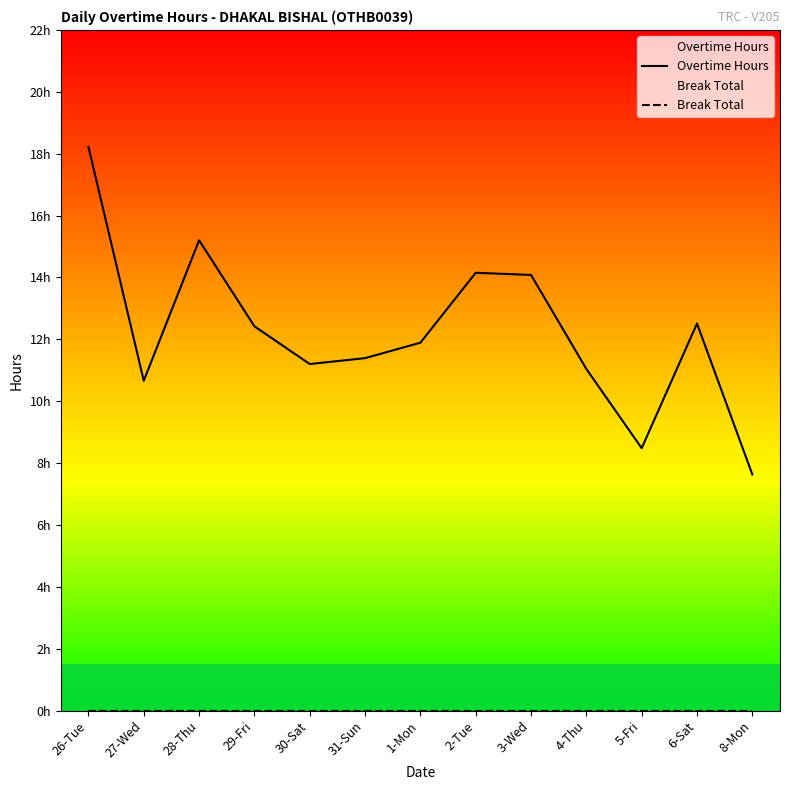

Is the value of Break Total at 27-Wed greater than the value of Overtime Hours at 4-Thu?

No